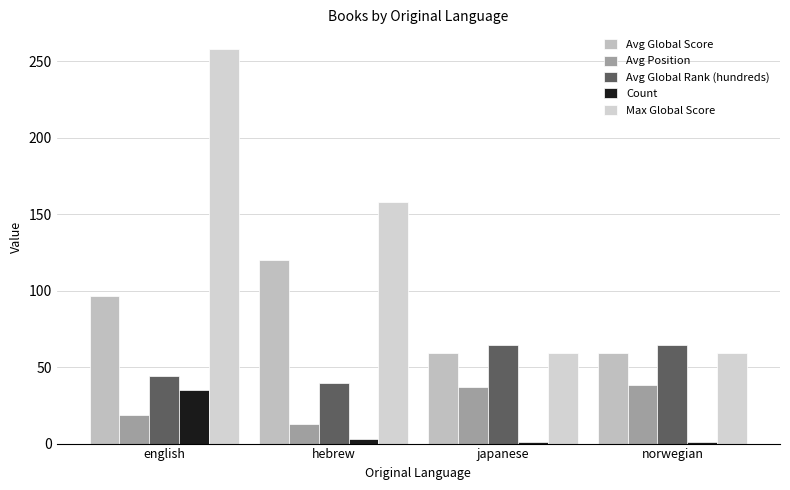

List the series in order of their peak value, lowest first.

Count, Avg Position, Avg Global Rank (hundreds), Avg Global Score, Max Global Score